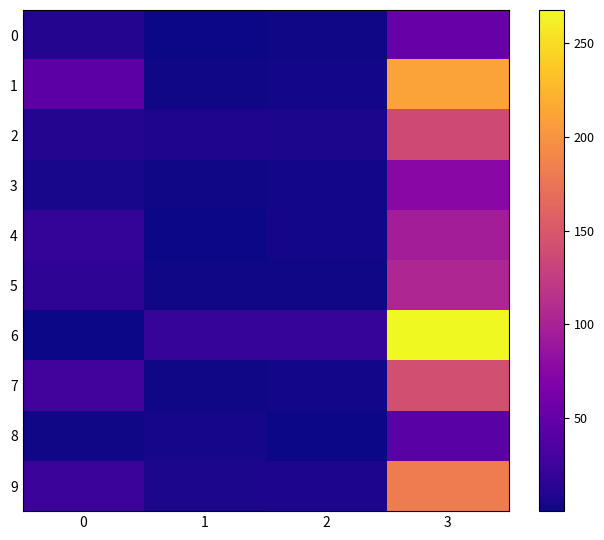

Reading left to right, what are all the values shown in this chart?

0: 0=10.3	1=0.4	2=1.6	3=52.6
1: 0=44.4	1=2.4	2=3.0	3=211.3
2: 0=9.9	1=8.0	2=6.4	3=137.5
3: 0=4.7	1=2.0	2=2.8	3=76.0
4: 0=19.1	1=0.6	2=2.8	3=96.4
5: 0=15.8	1=1.5	2=2.3	3=103.9
6: 0=0.4	1=20.5	2=20.4	3=267.8
7: 0=27.6	1=2.1	2=3.2	3=142.3
8: 0=2.0	1=3.6	2=0.6	3=42.3
9: 0=24.4	1=5.6	2=7.7	3=181.4